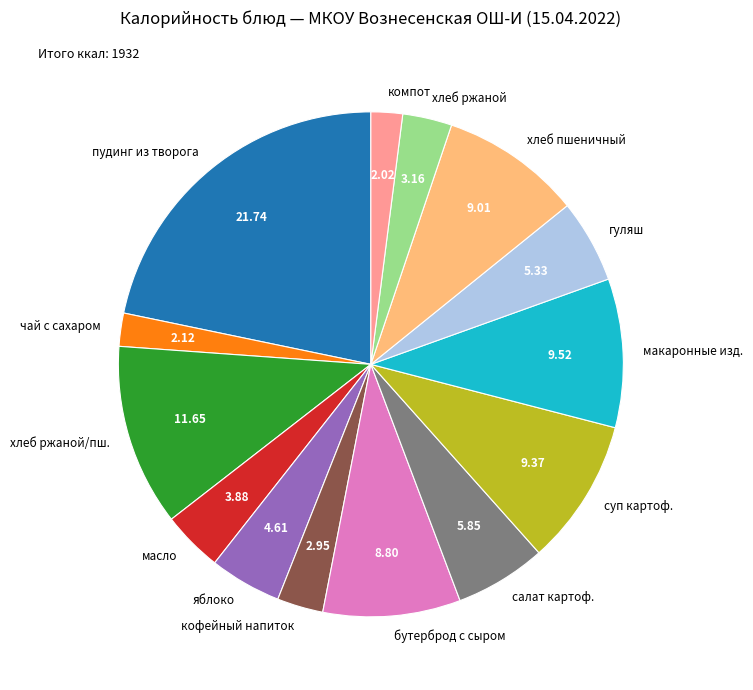

Approximately how many times larger is the value at макаронные изд. compared to хлеб ржаной/пш.?

0.8